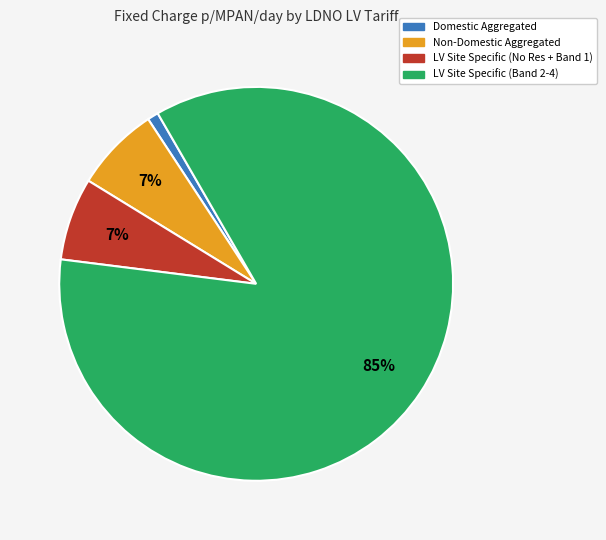

To the nearest percent, what is the difference between the largest and smallest slice percentages?

84%